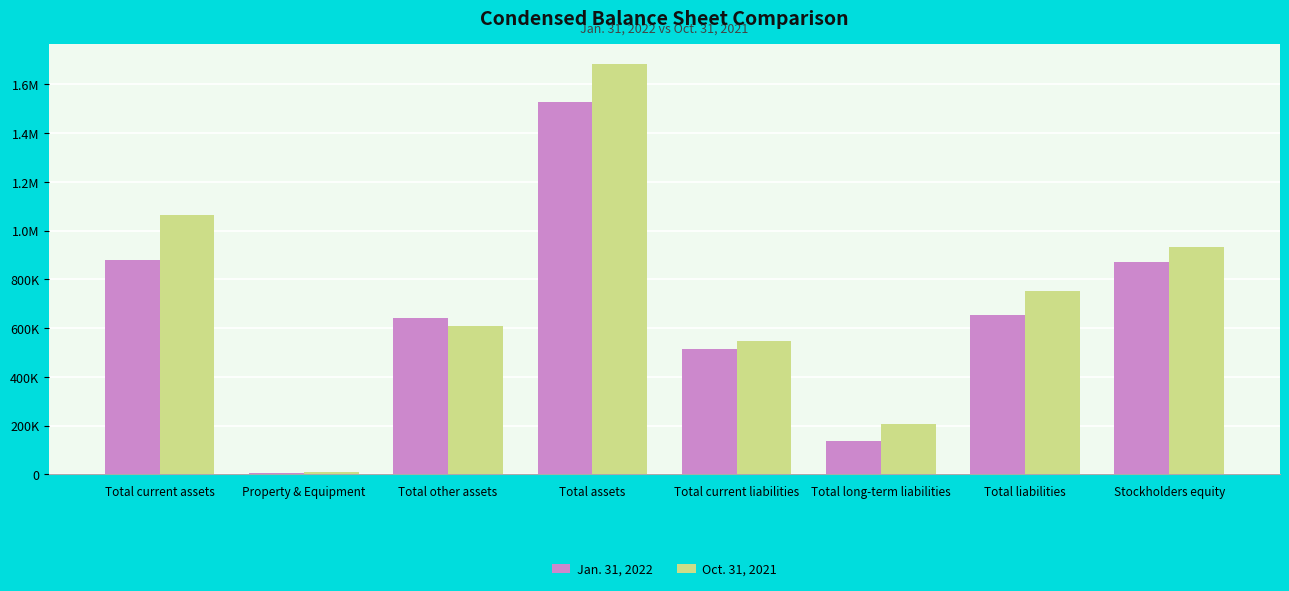

What is the total value across all series at Total assets?

3207992